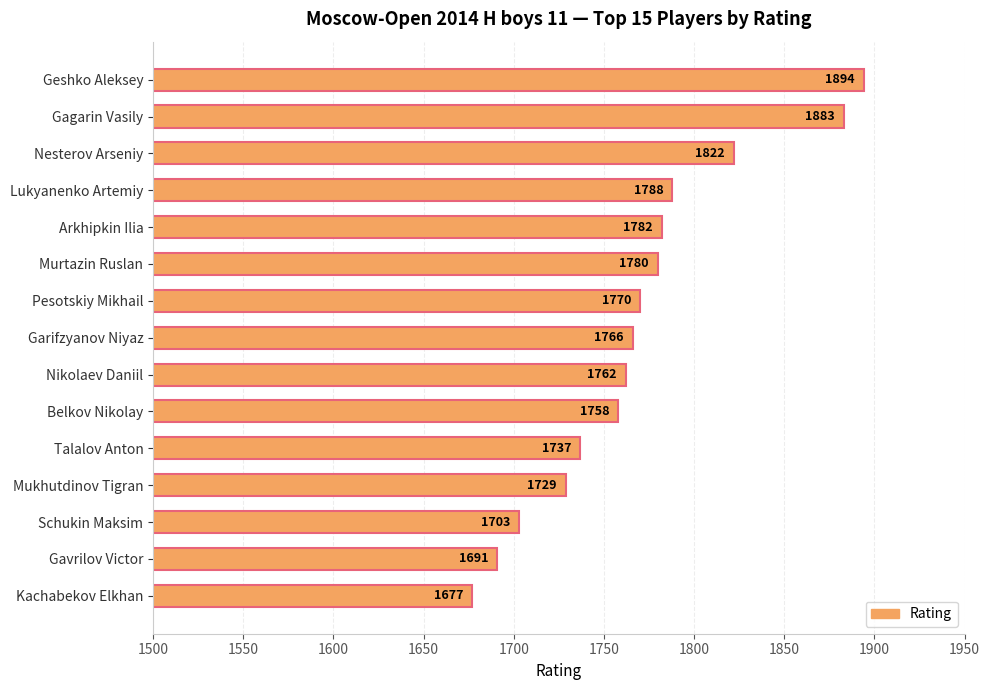

The chart shows a value of 1770 at Pesotskiy Mikhail. True or false?

True